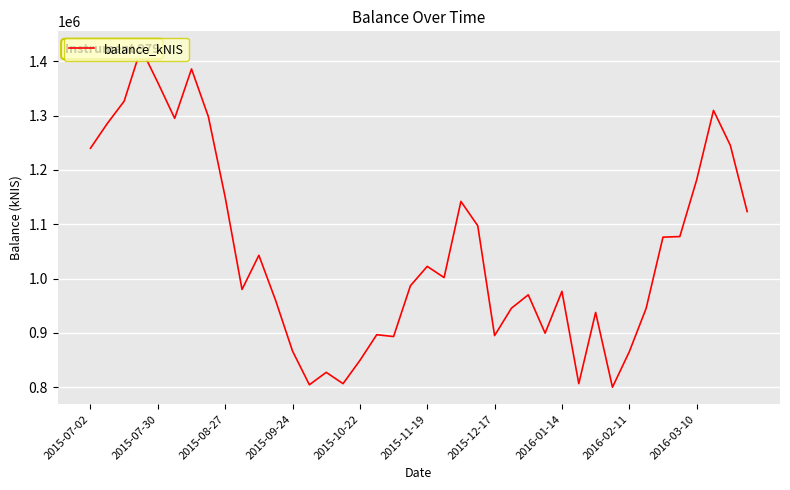

What is the difference between the maximum and minimum values?

623699.4